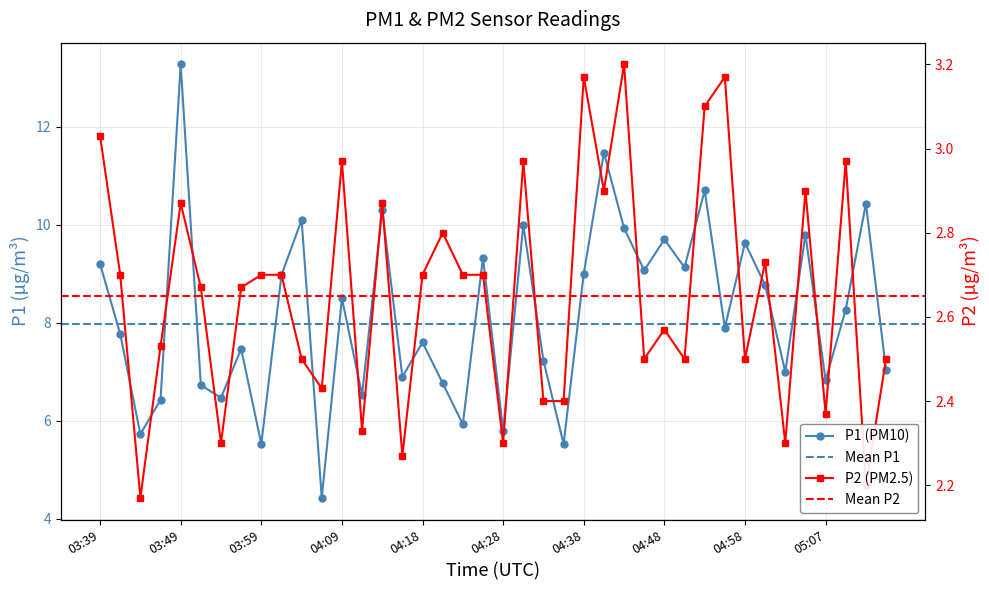

Rank the series by their average value, from lowest to highest.

P2, P1